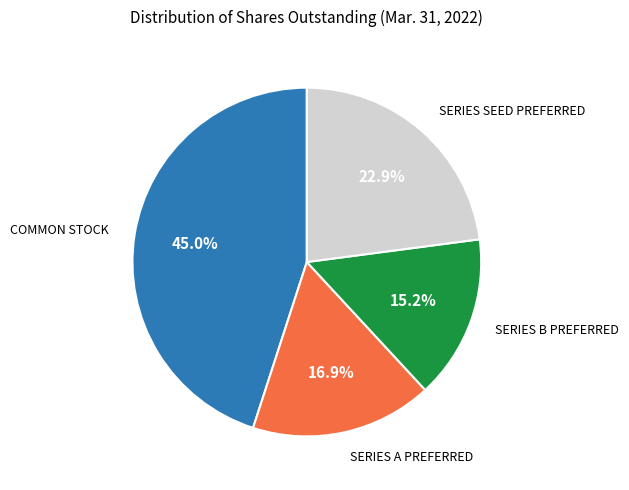

To the nearest percent, what is the difference between the largest and smallest slice percentages?

30%